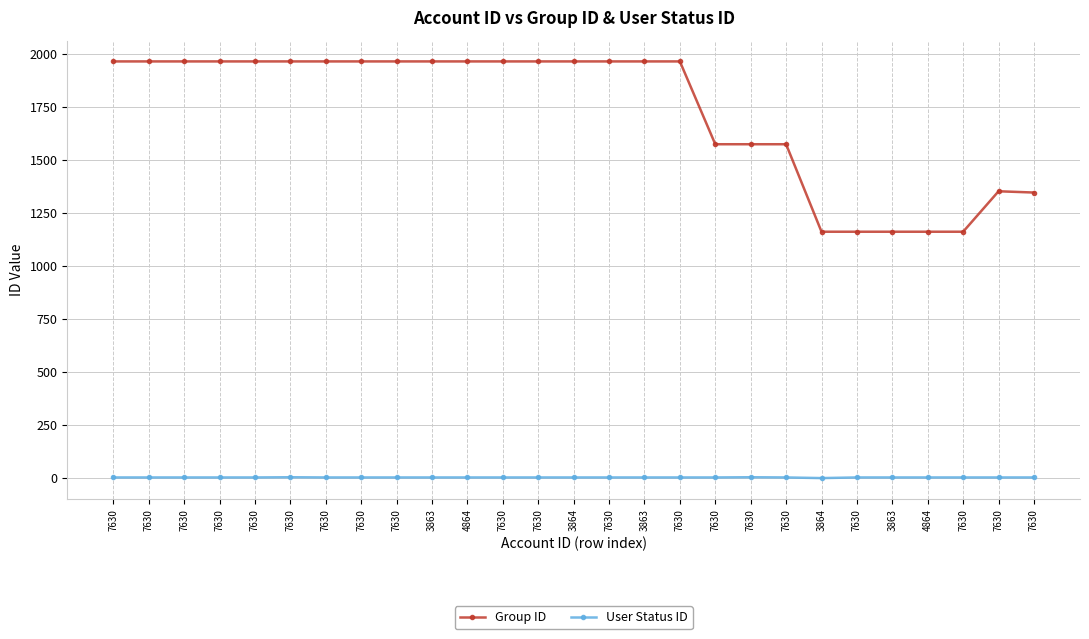

What is the sum of the Group ID values at 7630 and 7630?

3128